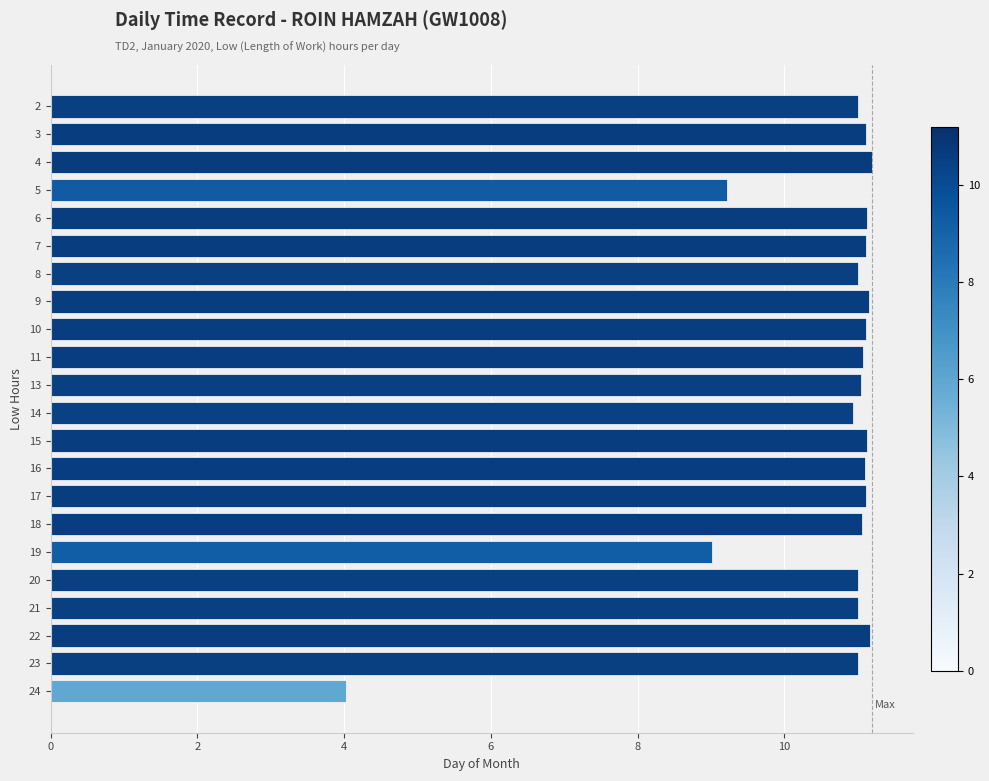

The chart shows a value of 11.1 at 18. True or false?

True